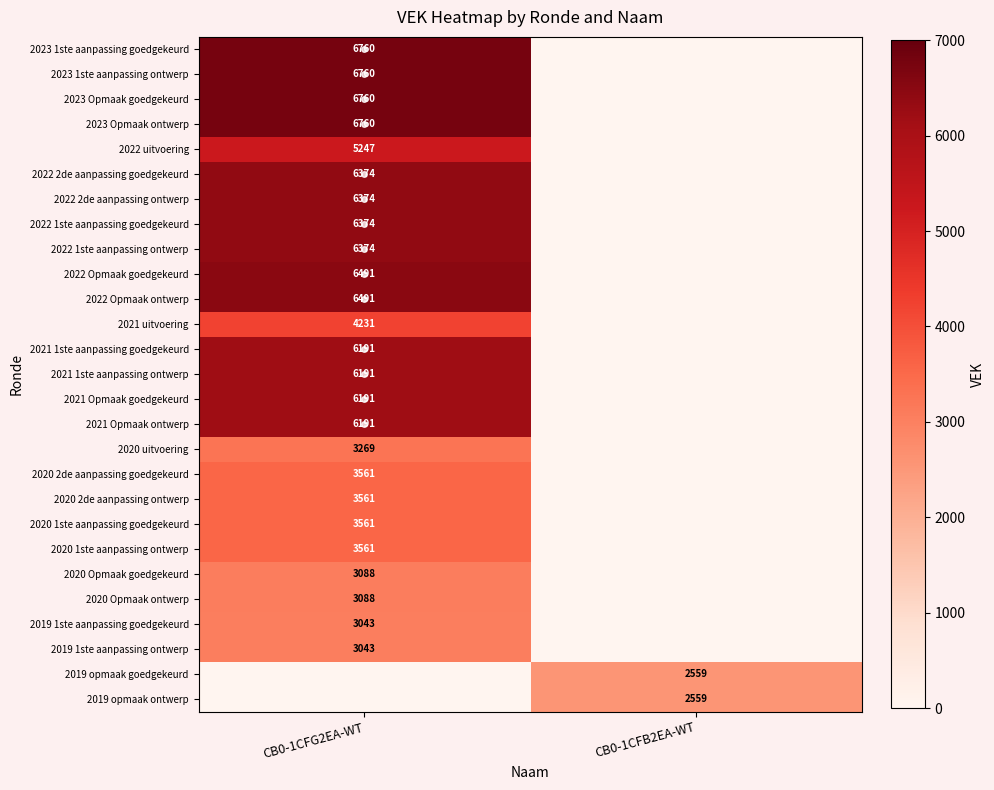

Between CB0-1CFB2EA-WT and CB0-1CFG2EA-WT, which is larger?

CB0-1CFG2EA-WT